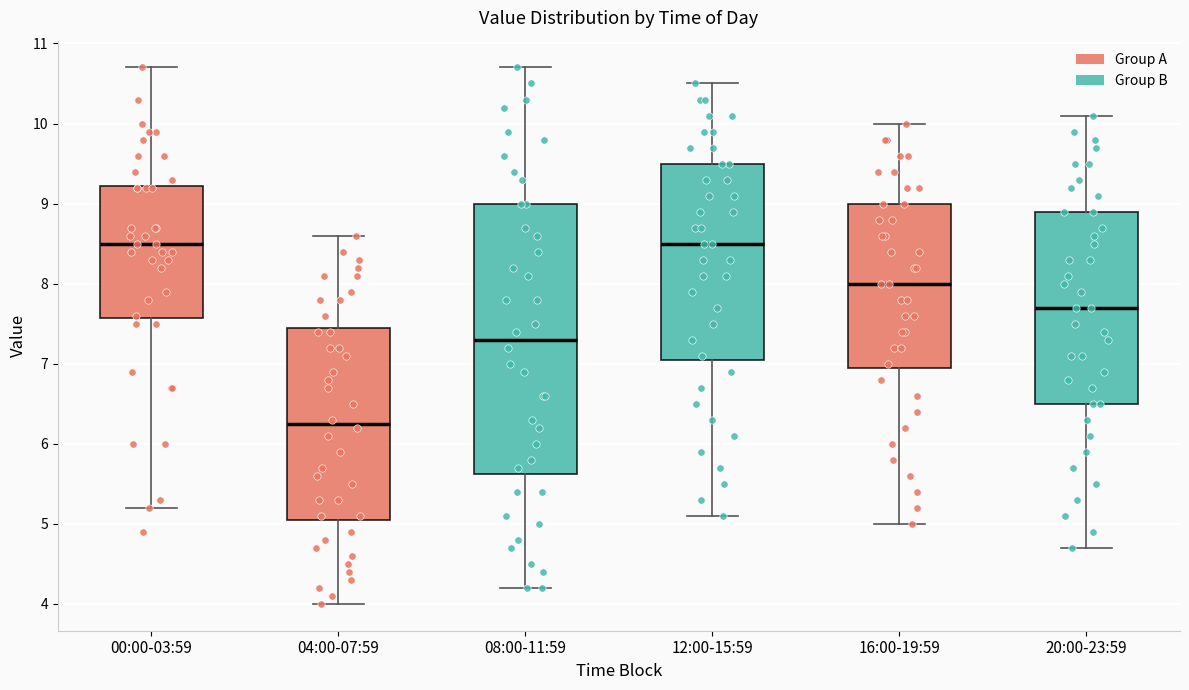

Comparing the boxes themselves (not the whiskers), which one is the tallest?

08:00-11:59